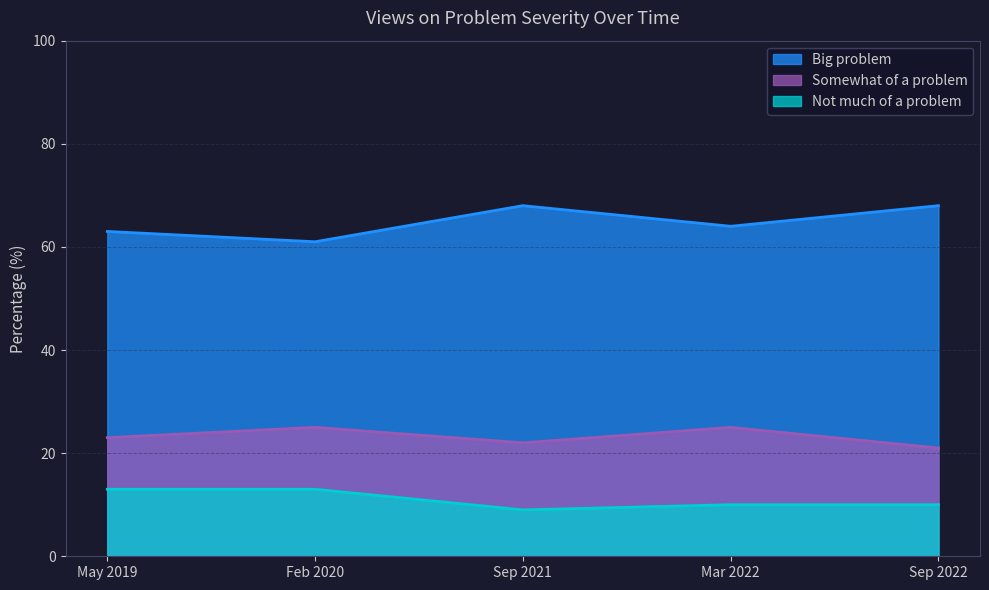

At how many categories does at least one series exceed 43?

5